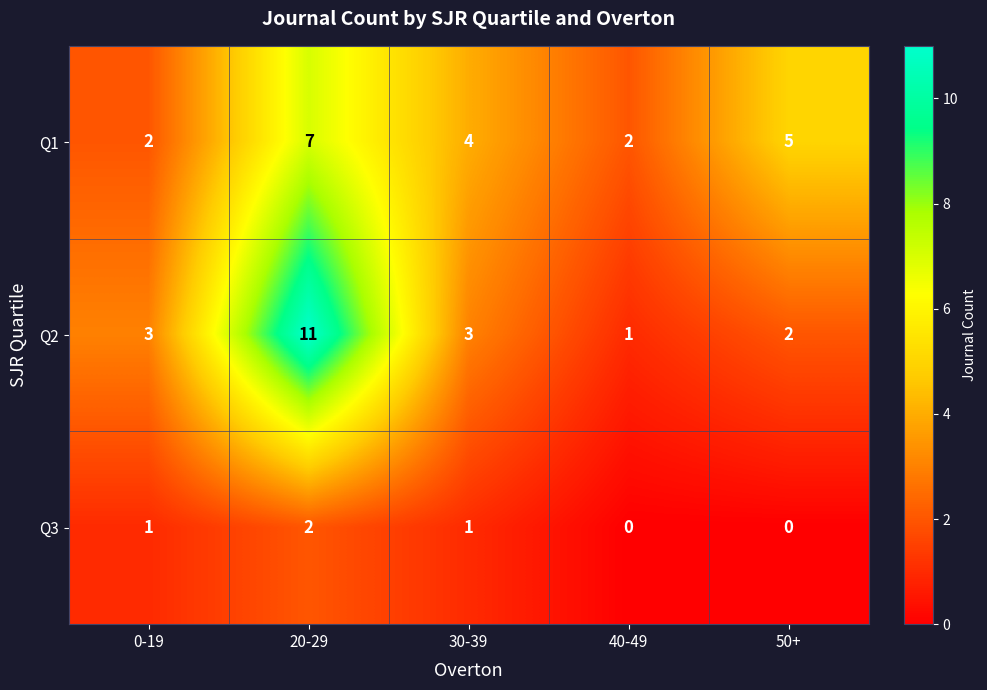

What is the sum of all Q3 values?

4